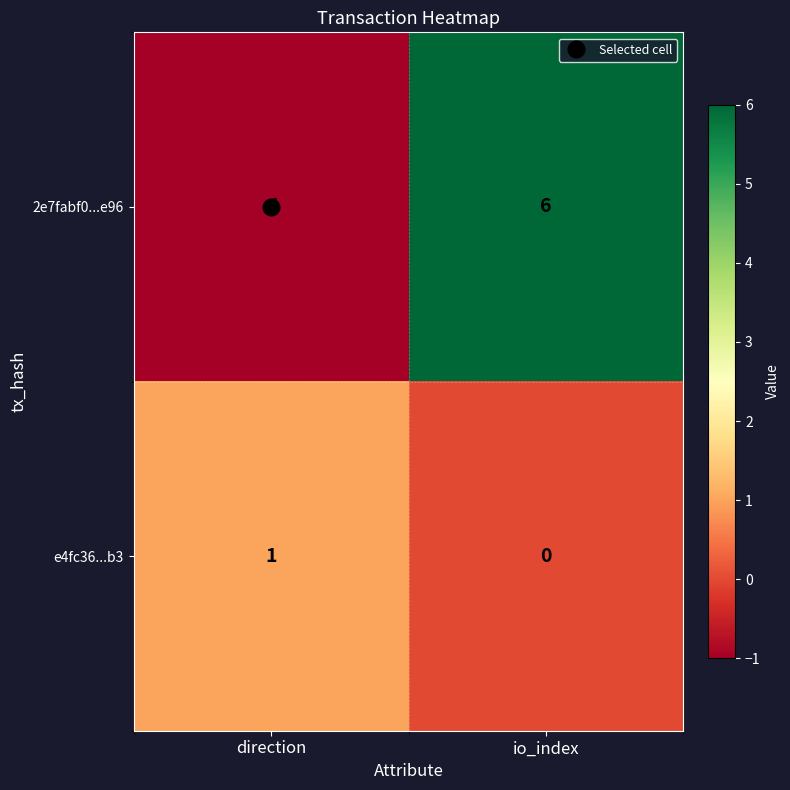

At which category is the sum across all series the highest?

io_index